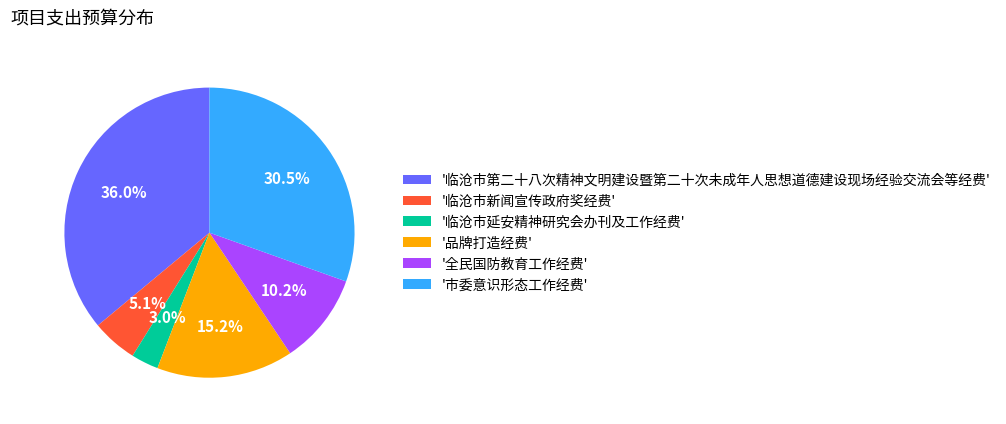

Rank the categories by value from highest to lowest.

'临沧市第二十八次精神文明建设暨第二十次未成年人思想道德建设现场经验交流会等经费', '市委意识形态工作经费', '品牌打造经费', '全民国防教育工作经费', '临沧市新闻宣传政府奖经费', '临沧市延安精神研究会办刊及工作经费'